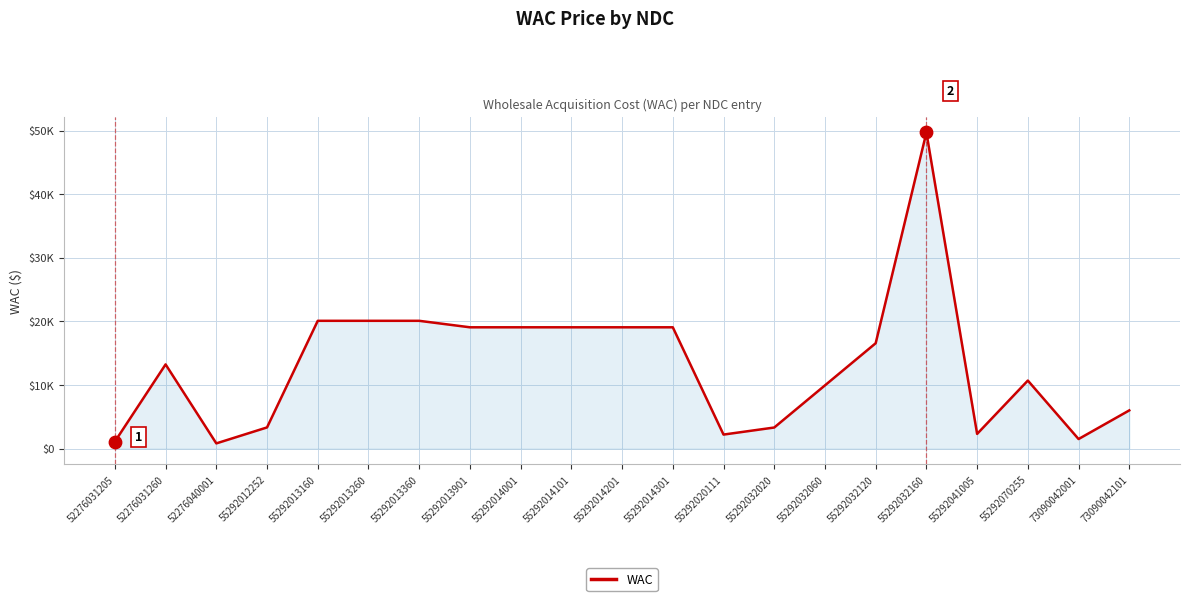

What is the change in value from 52276040001 to 55292014001?

+18250.0